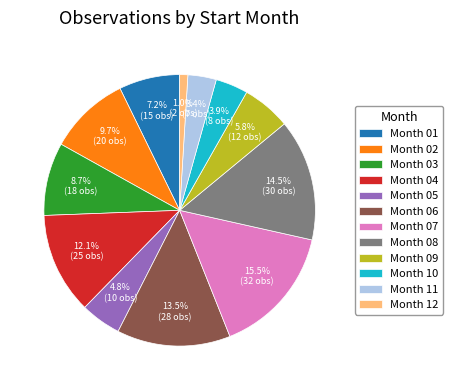

Is there a majority slice in this chart?

No